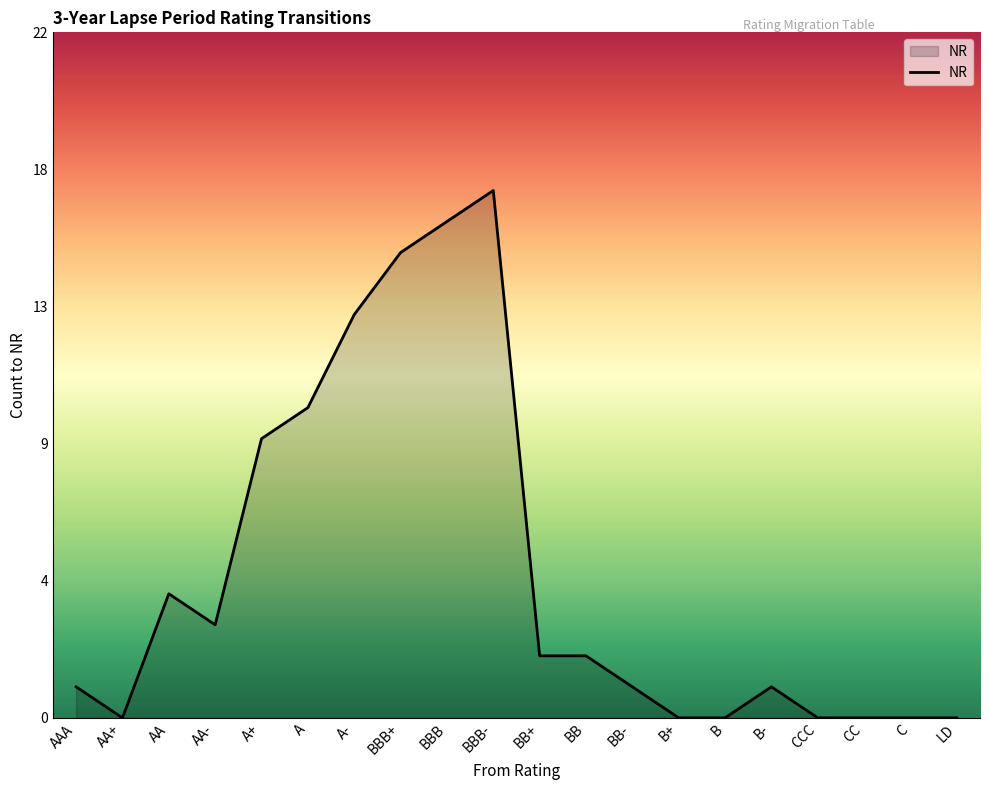

List the labels in order of value, smallest first.

AA+, B+, B, CCC, CC, C, LD, AAA, BB-, B-, BB+, BB, AA-, AA, A+, A, A-, BBB+, BBB, BBB-